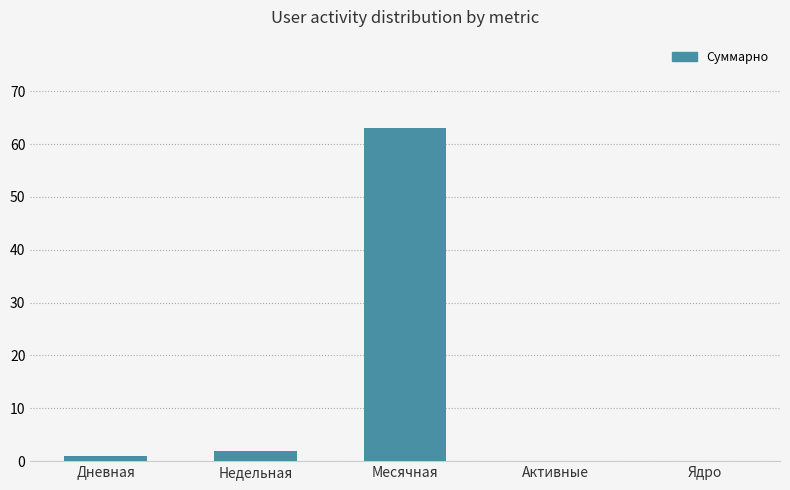

Which label corresponds to the largest value in the chart?

Месячная